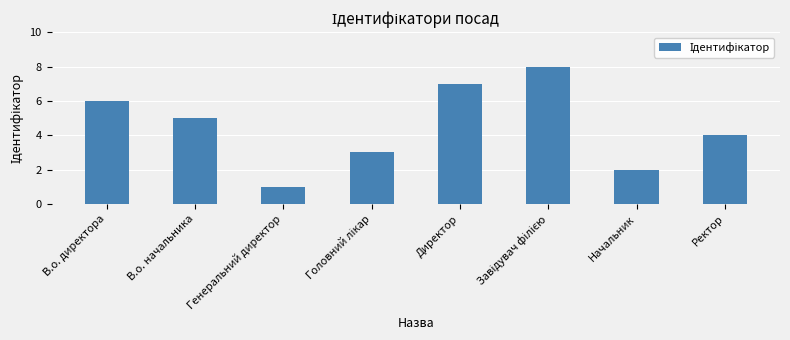

Reading left to right, list all the values displayed in this chart.

6	5	1	3	7	8	2	4